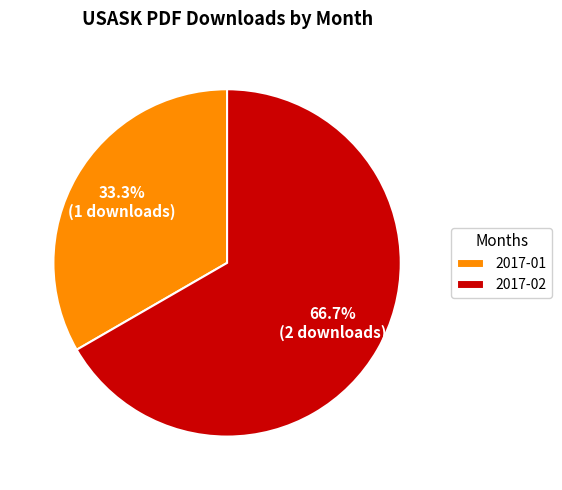

What percentage do 2017-01 and 2017-02 together represent?

100.0%